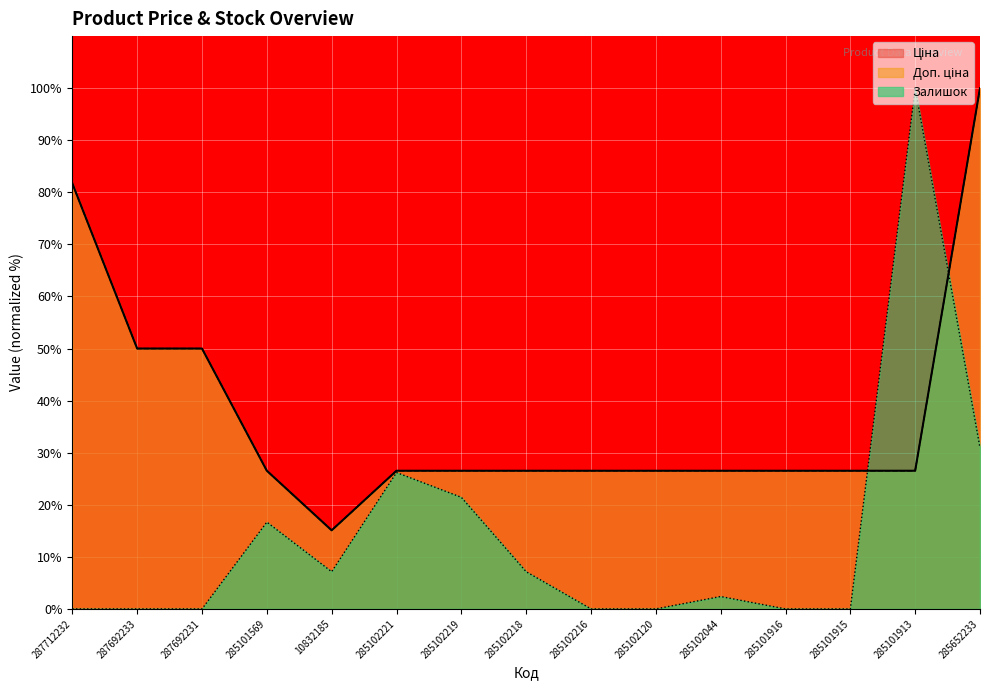

Which series changed the most between 287692231 and 285101569?

Ціна